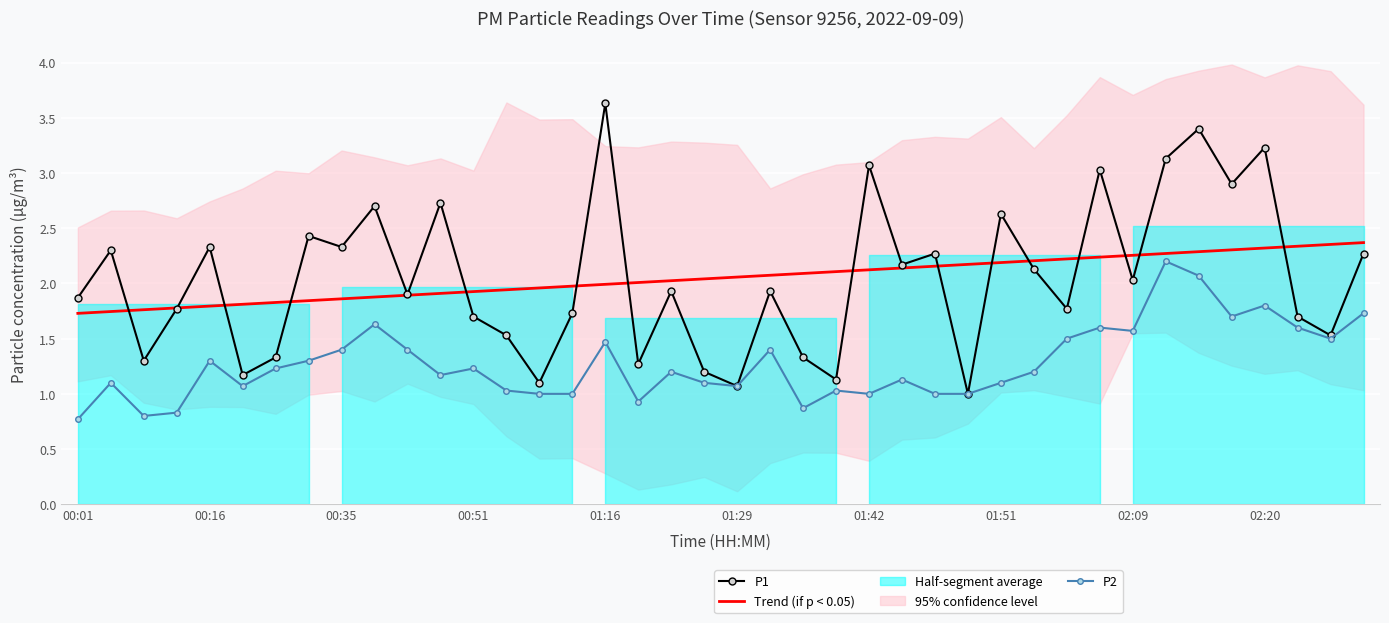

After their last crossing, which series has the higher values: Trend (if p < 0.05) or P1?

Trend (if p < 0.05)